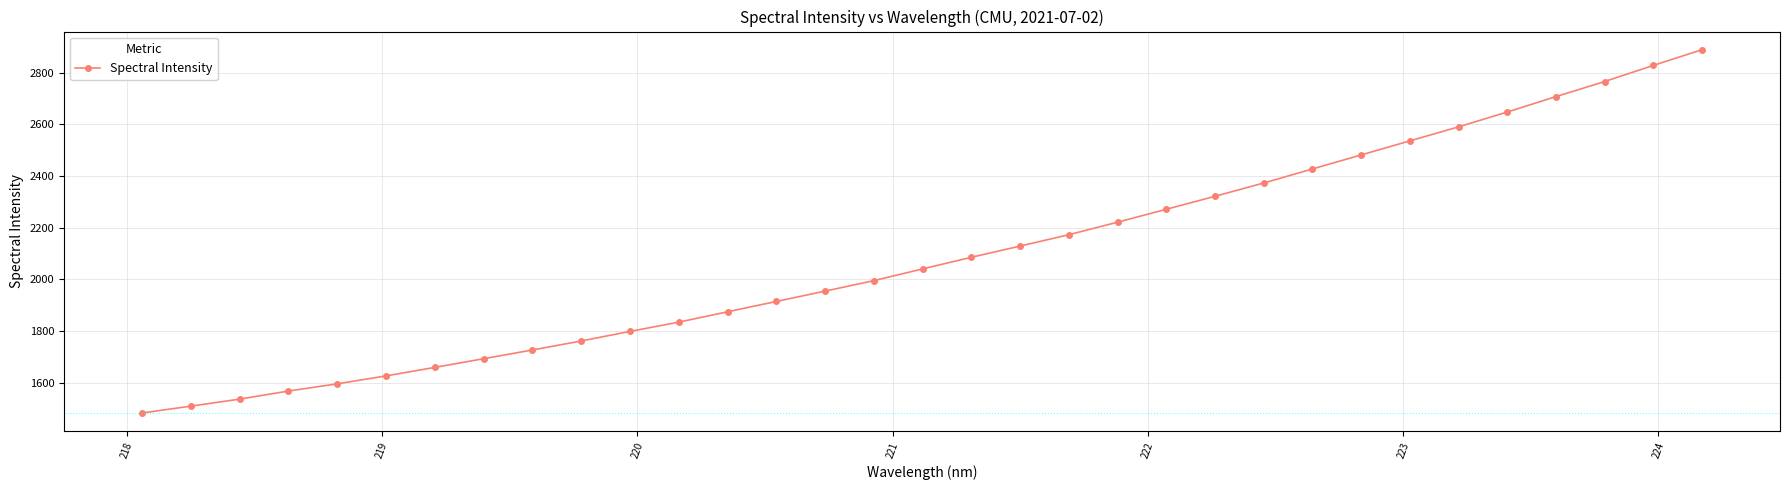

What is the value of the 33rd point from the left?

2888.1